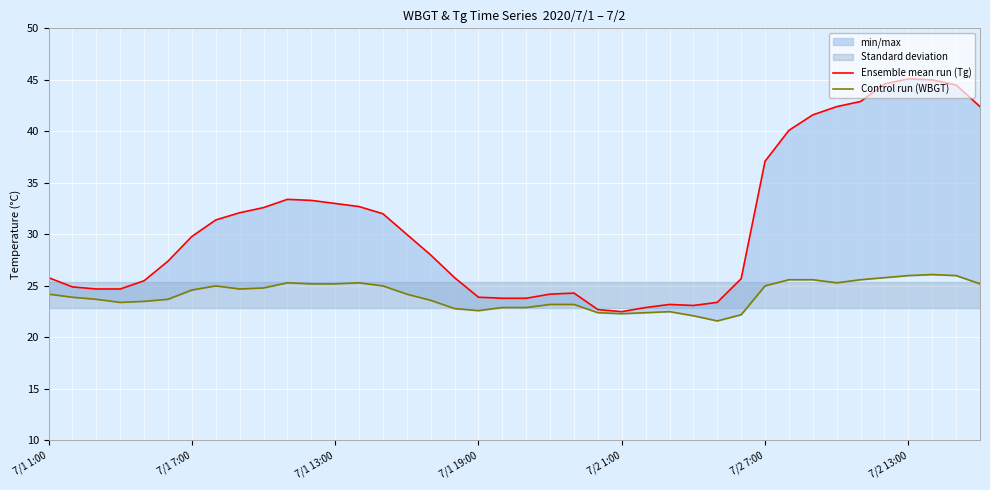

What is the value of the Ensemble mean run (Tg) point at the 34th from the left?

42.4